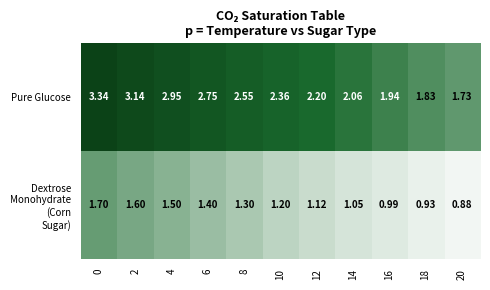

Which series has the largest total across all categories?

Pure Glucose